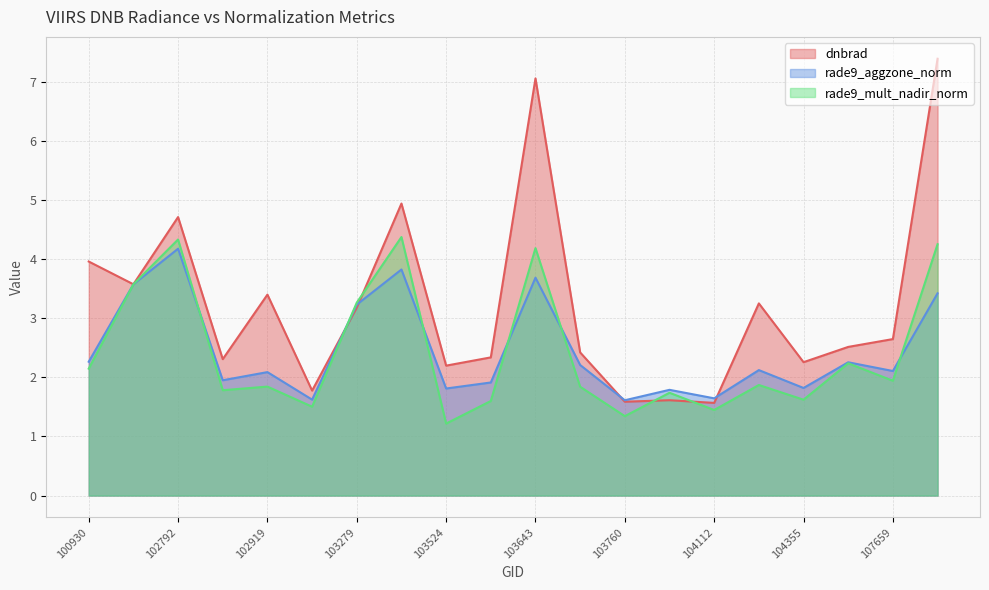

What value does the rade9_aggzone_norm series have at 103634?

1.9